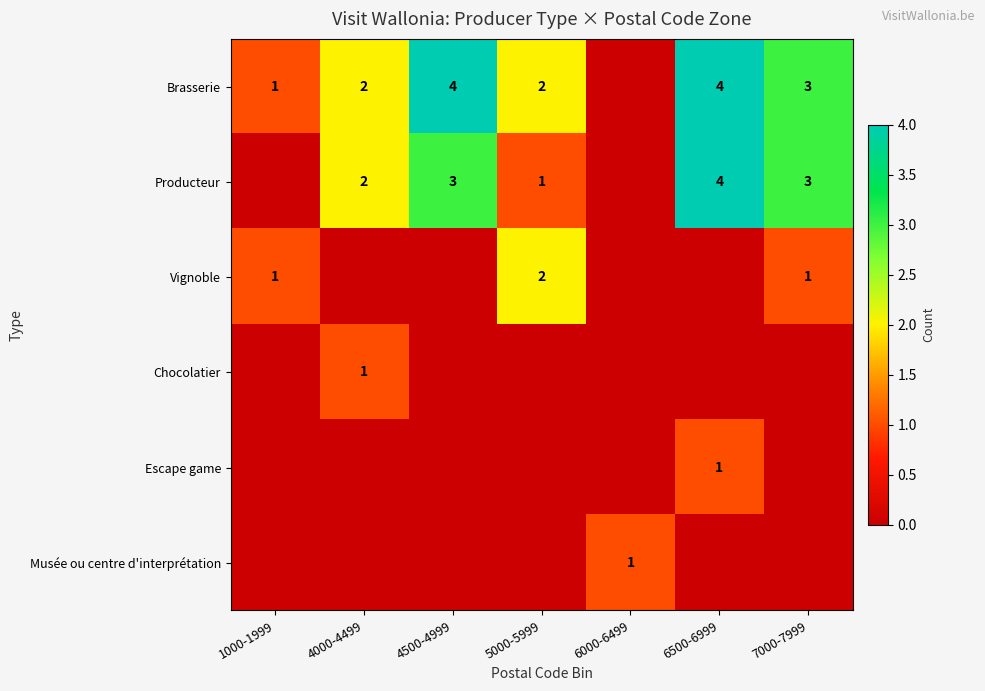

What is the greatest value displayed?

4